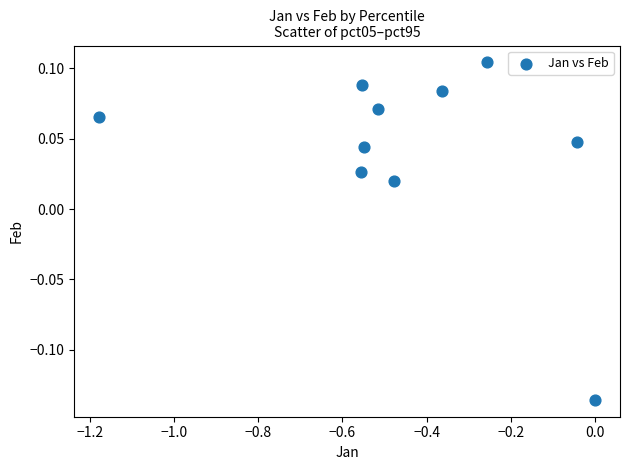

What is the average X value?

-0.4